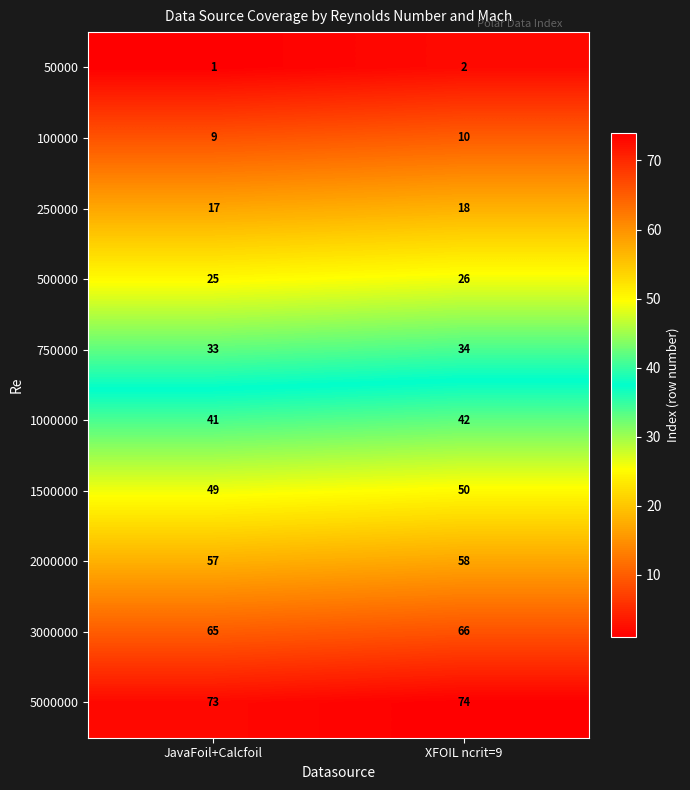

Is it true that 50000 equals 0 at JavaFoil+Calcfoil?

False